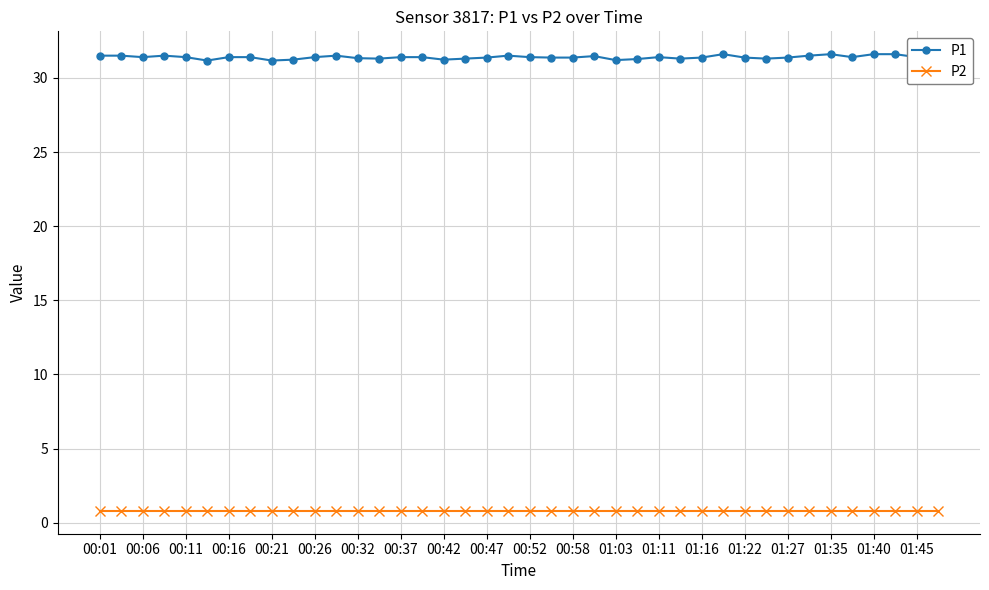

How many P1 values are between 31 and 32?

40